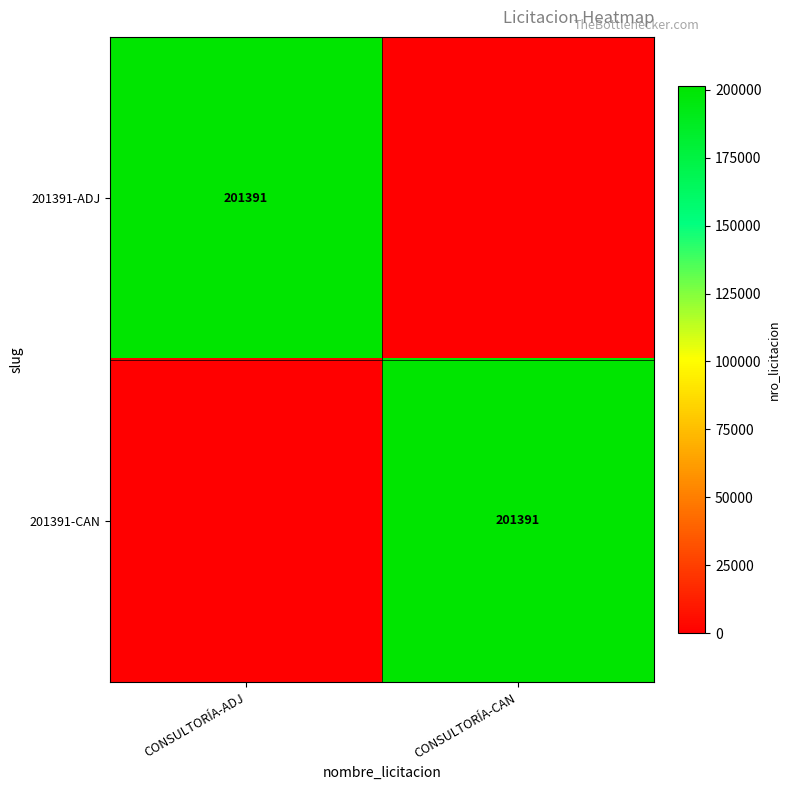

The 201391-ADJ series shows 201391 at CONSULTORÍA-ADJ. True or false?

True